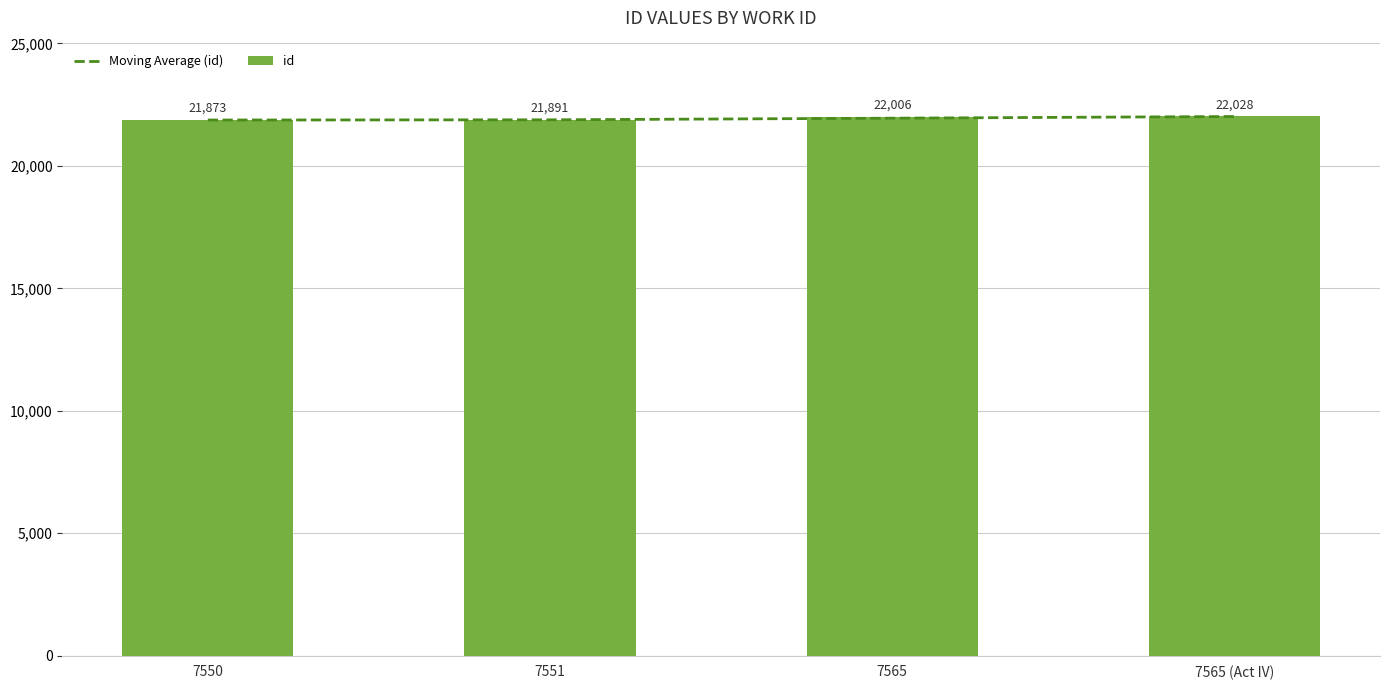

How many values in the Moving Average (id) series exceed 21948?

2